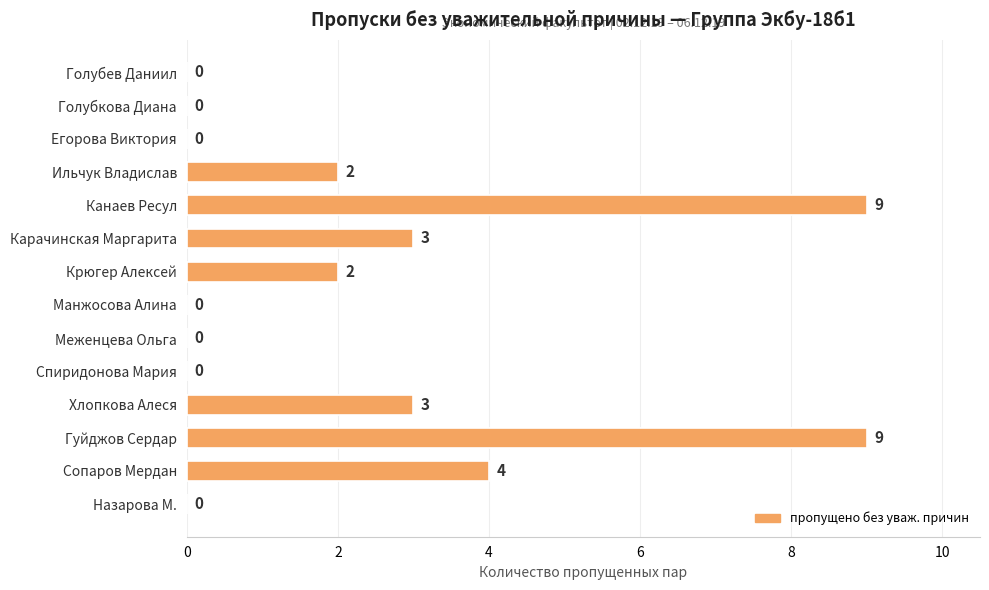

Reading bottom to top, transcribe all the data shown in this chart.

Назарова М.=0	Сопаров Мердан=4	Гуйджов Сердар=9	Хлопкова Алеся=3	Спиридонова Мария=0	Меженцева Ольга=0	Манжосова Алина=0	Крюгер Алексей=2	Карачинская Маргарита=3	Канаев Ресул=9	Ильчук Владислав=2	Егорова Виктория=0	Голубкова Диана=0	Голубев Даниил=0